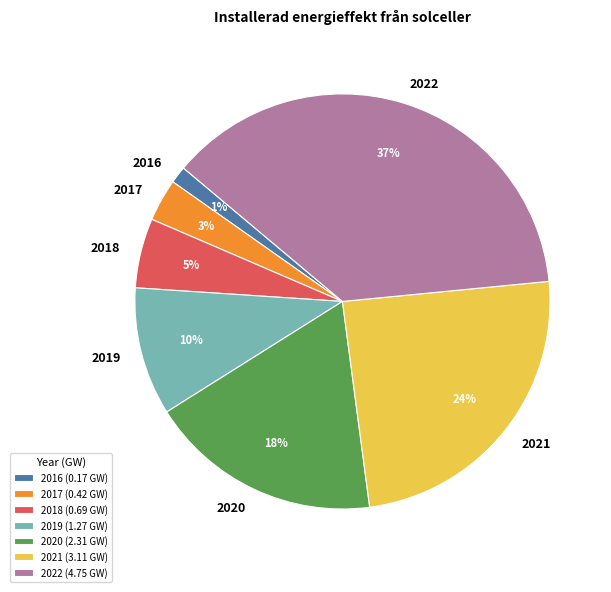

Do 2021 and 2018 together represent more than half of the pie?

No